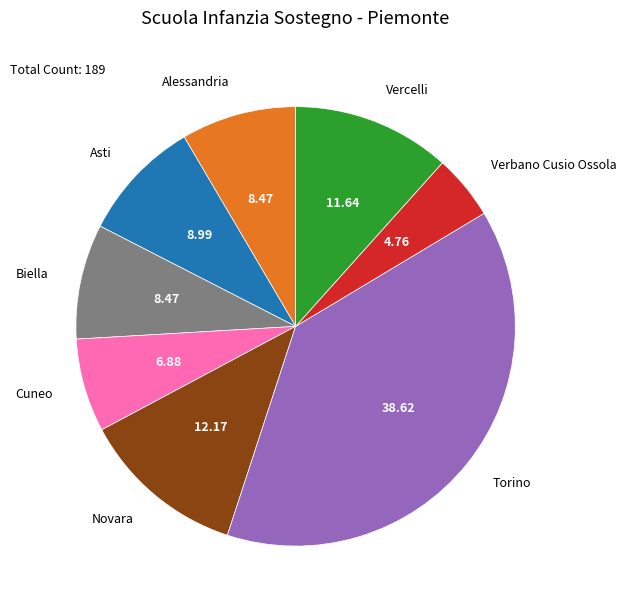

What is the smallest slice in the pie chart?

Verbano Cusio Ossola